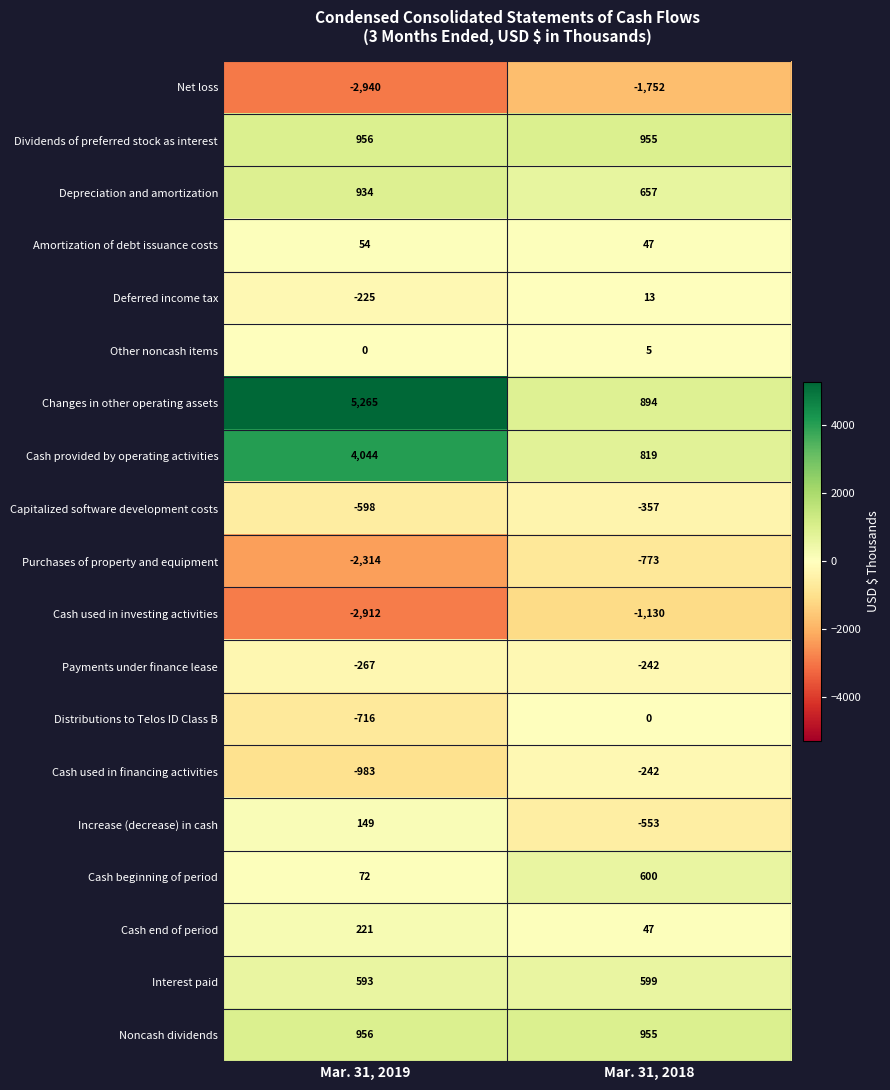

List the labels in order of Cash end of period value, smallest first.

Mar. 31, 2018, Mar. 31, 2019